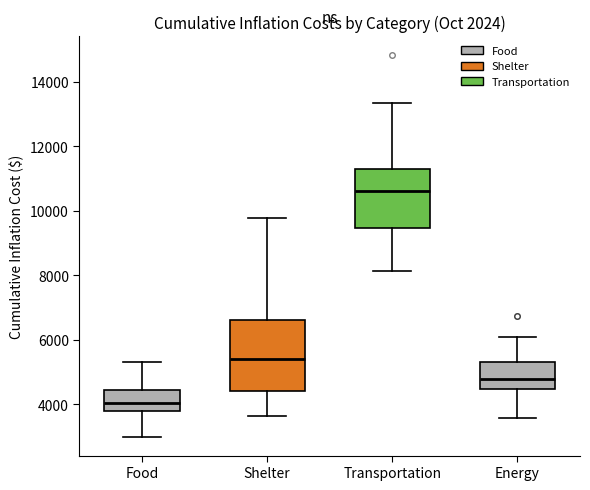

Where is the upper edge of the box for Transportation on the y-axis? The values are not printed on the chart, so give them approximately, as read against the axis.

11400